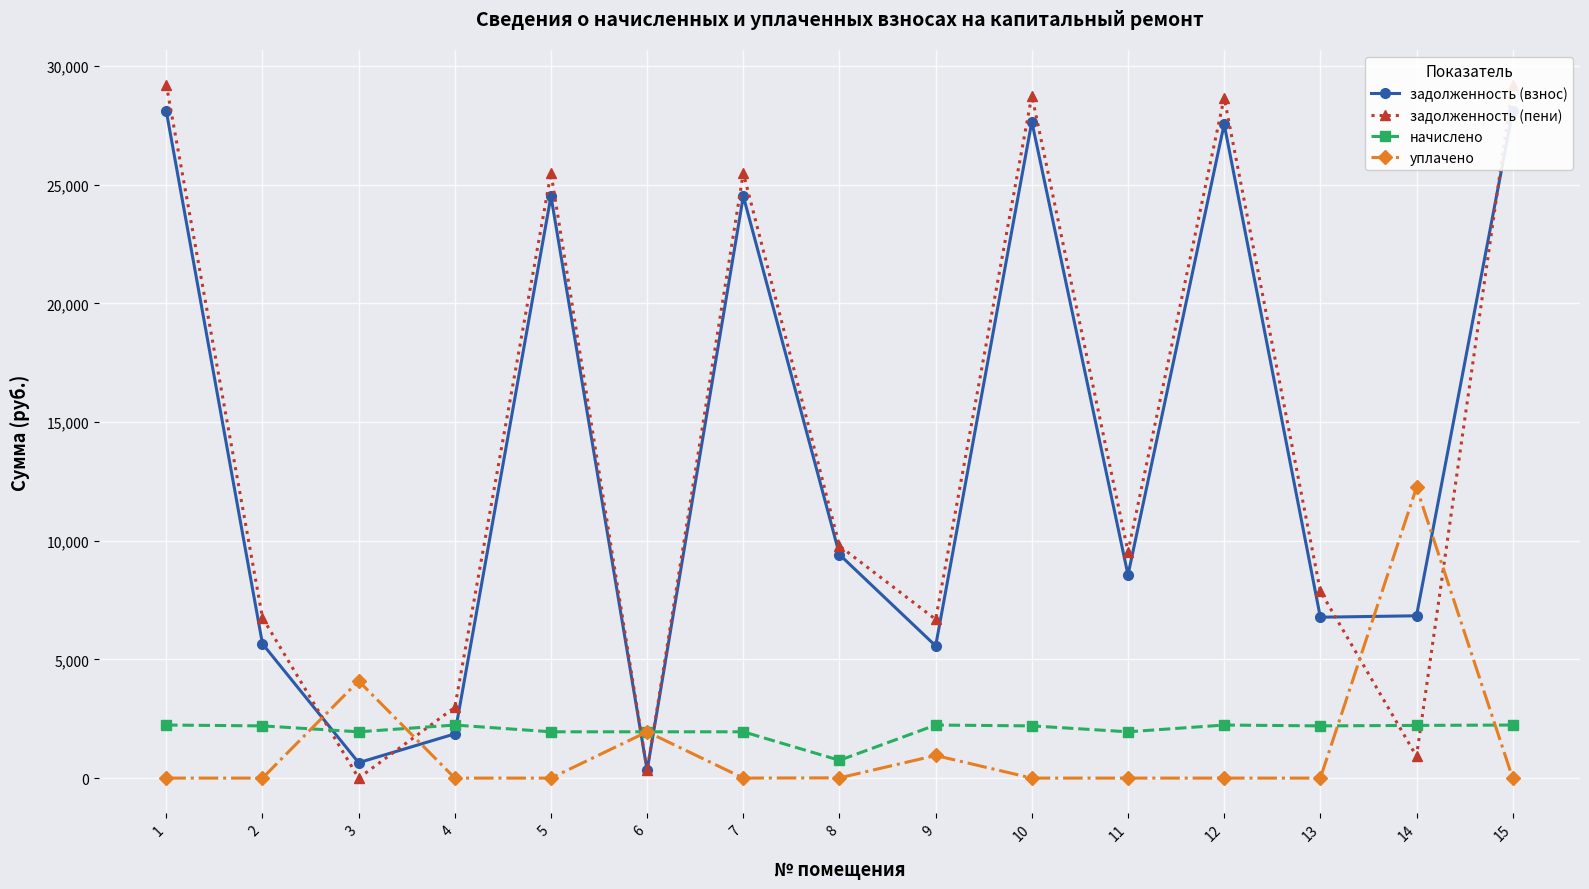

What is the value of the начислено point at the 11th from the left?

1950.0